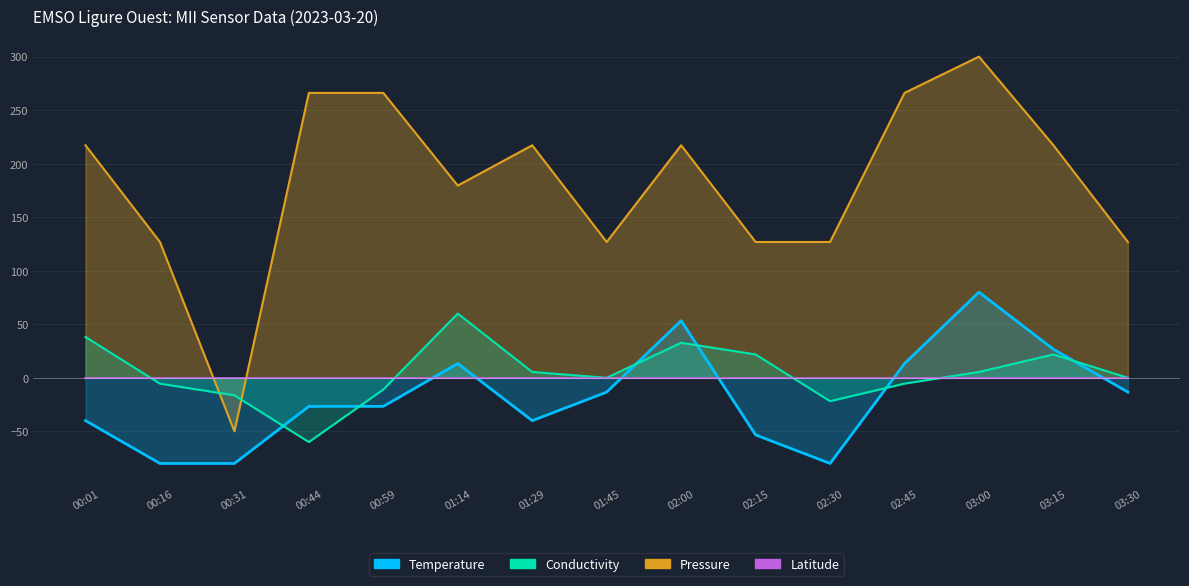

Where do Conductivity and Pressure first cross each other?

00:16 and 00:31